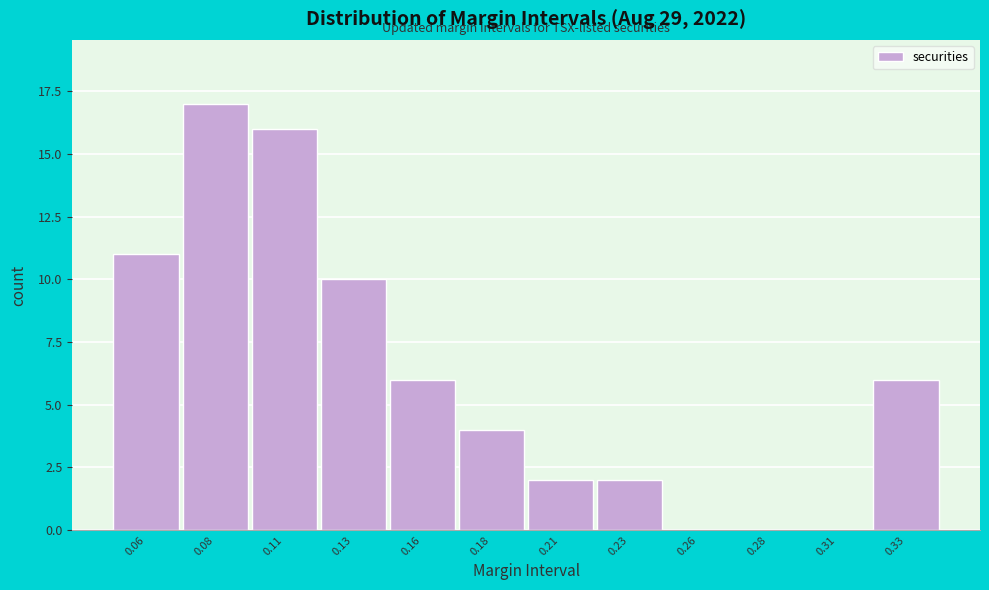

Reading right to left, list all the values displayed in this chart.

0.33=6	0.31=0	0.28=0	0.26=0	0.23=2	0.21=2	0.18=4	0.16=6	0.13=10	0.11=16	0.08=17	0.06=11